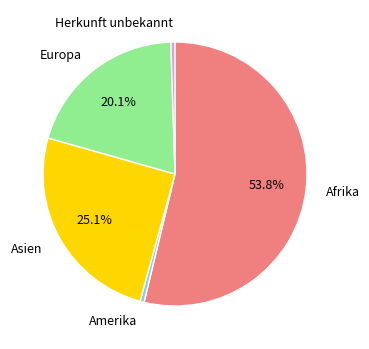

How many segments does this pie chart have?

5